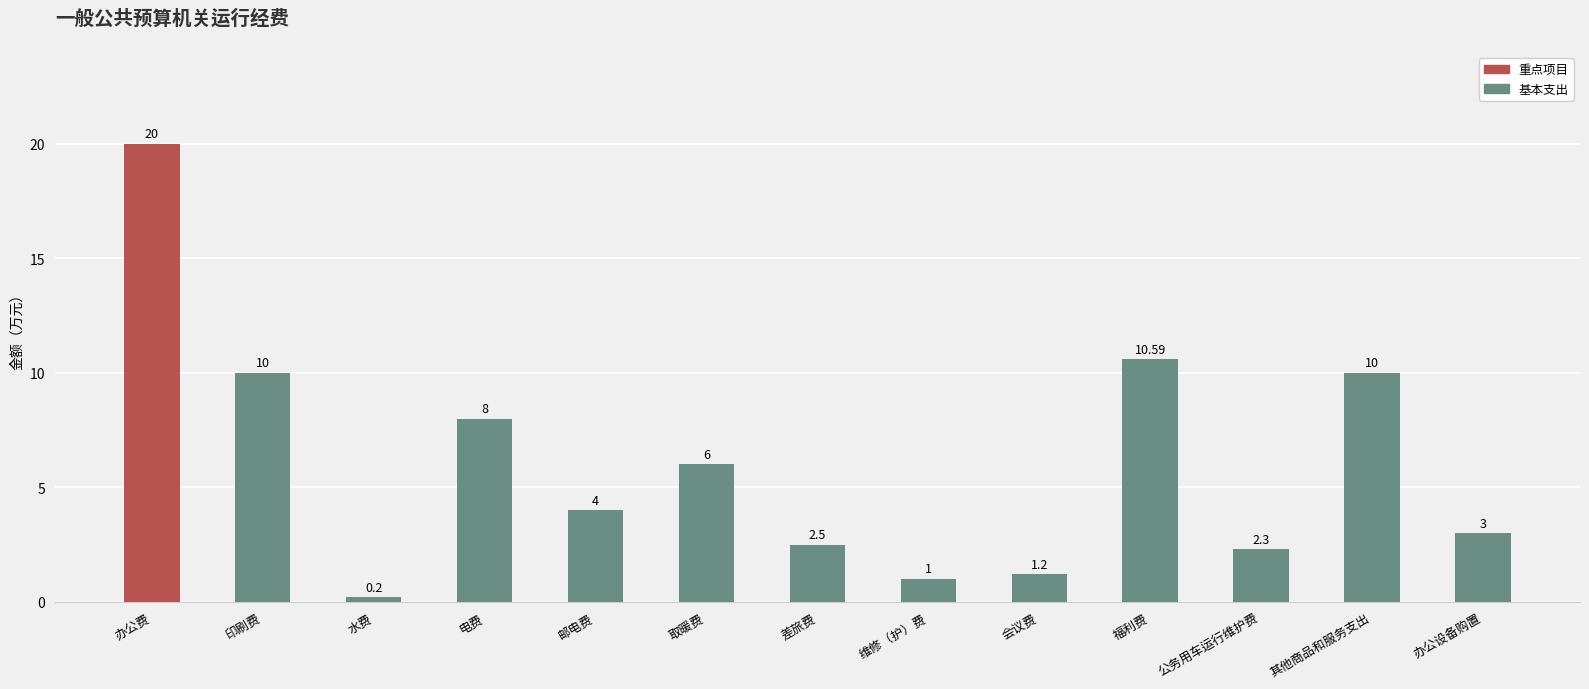

What is the minimum value shown in the chart?

0.2